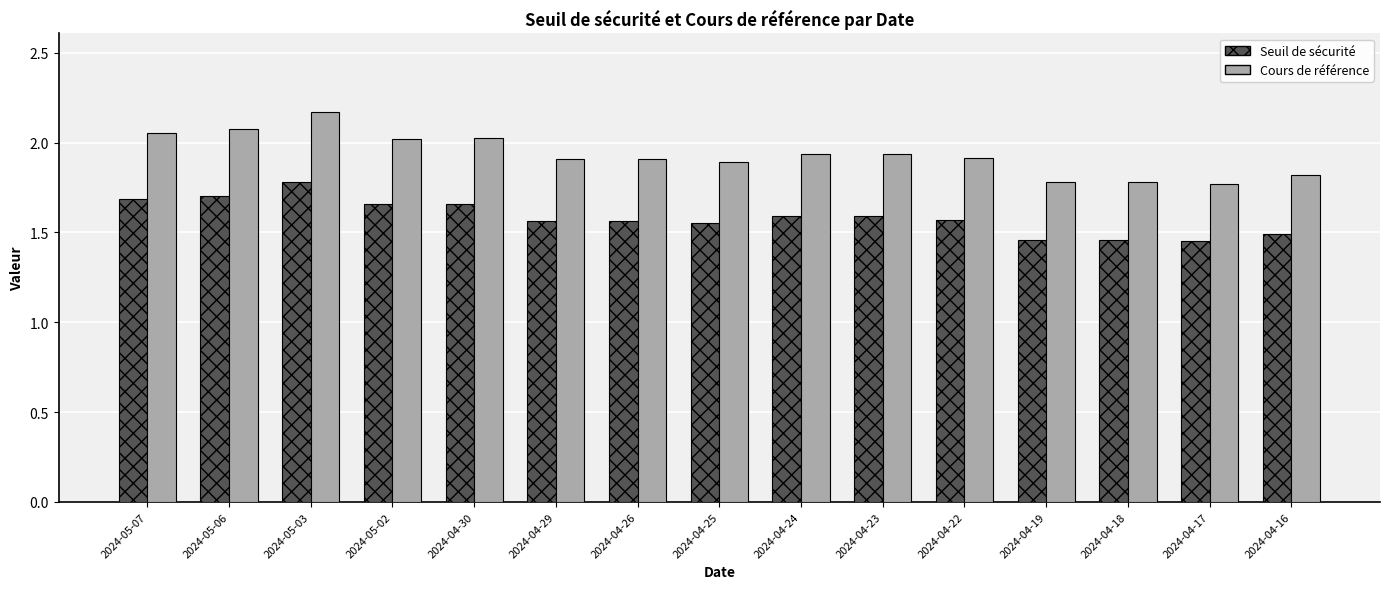

The value of Cours de référence at 2024-05-02 is 2.0. True or false?

True